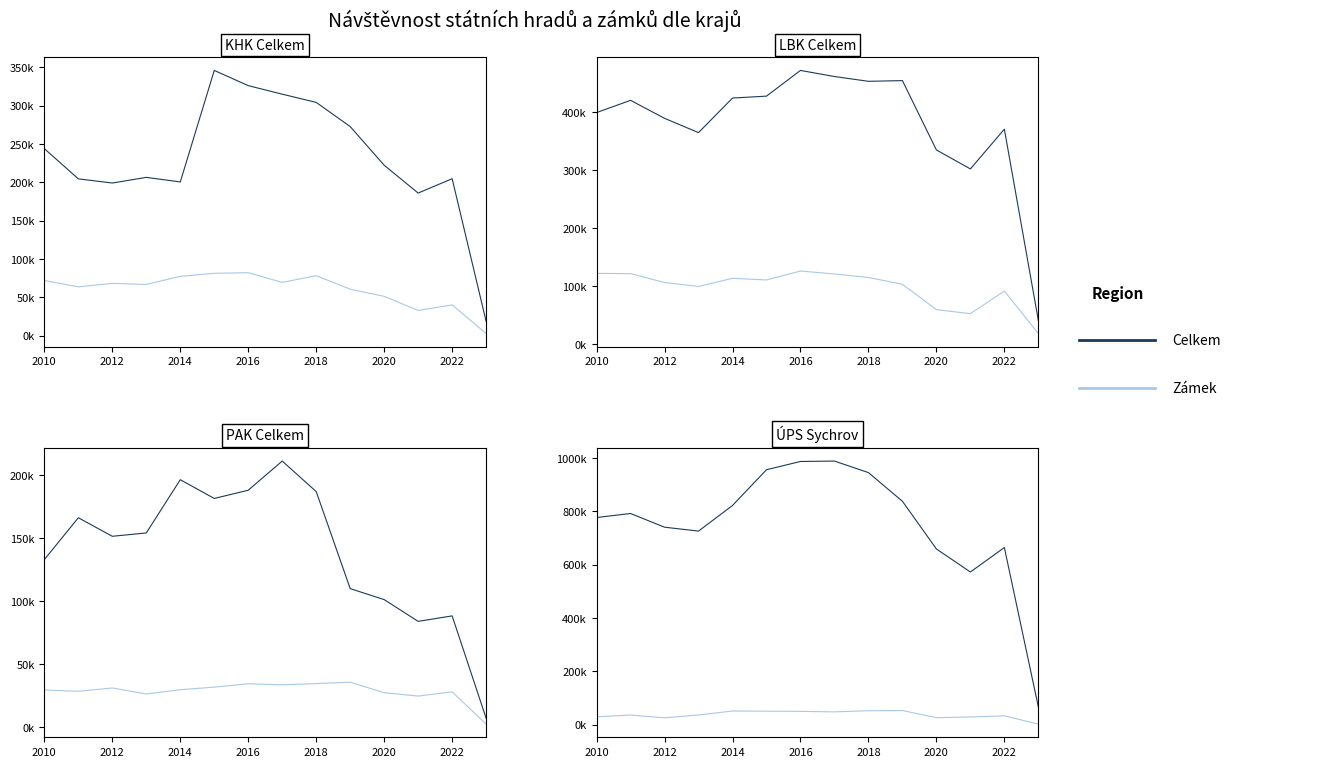

How many values in the Chain 1 series are below 791499?

7